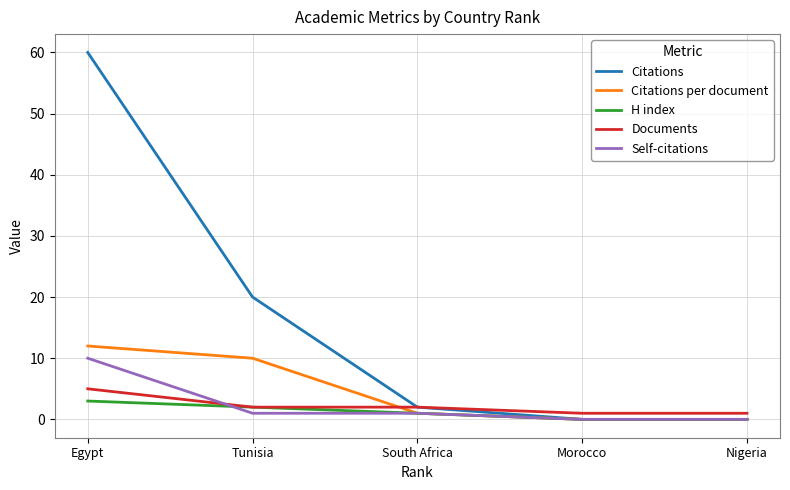

Read the Documents value at Tunisia.

2